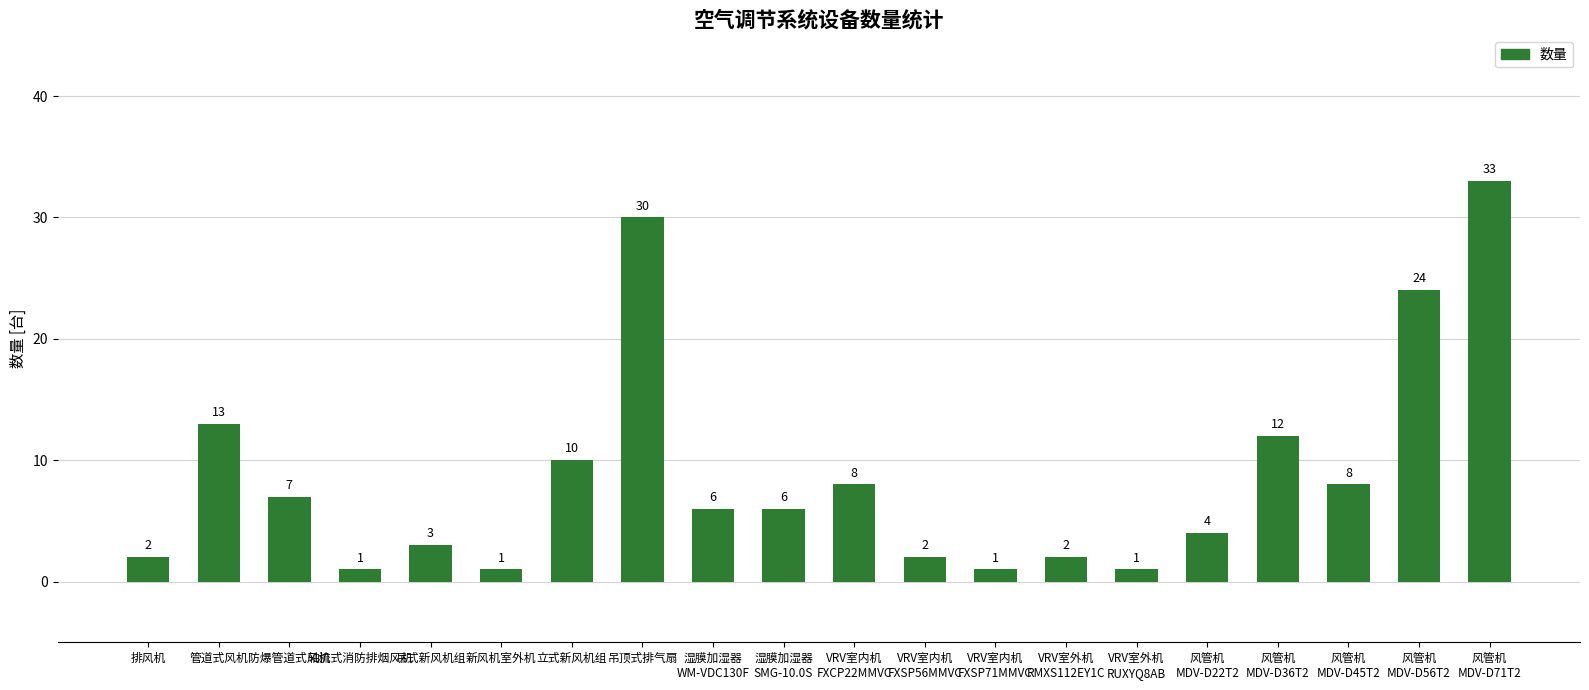

What is the smallest value displayed?

1